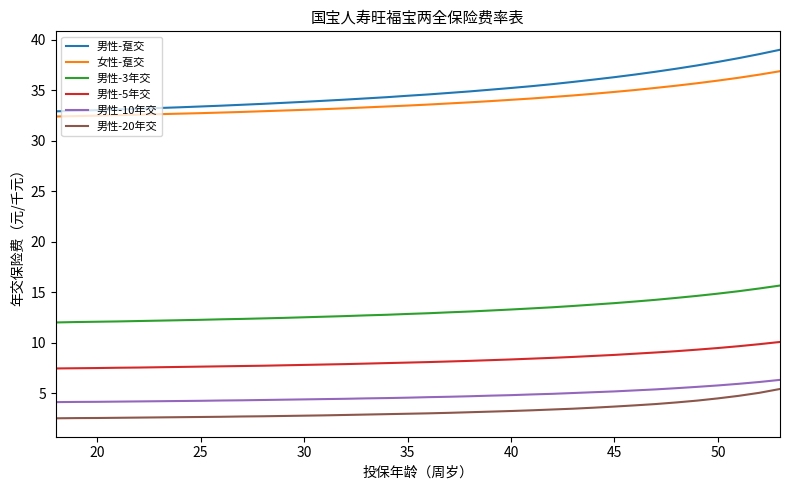

What is the difference between the maximum and minimum values in the 男性-5年交 series?

2.6